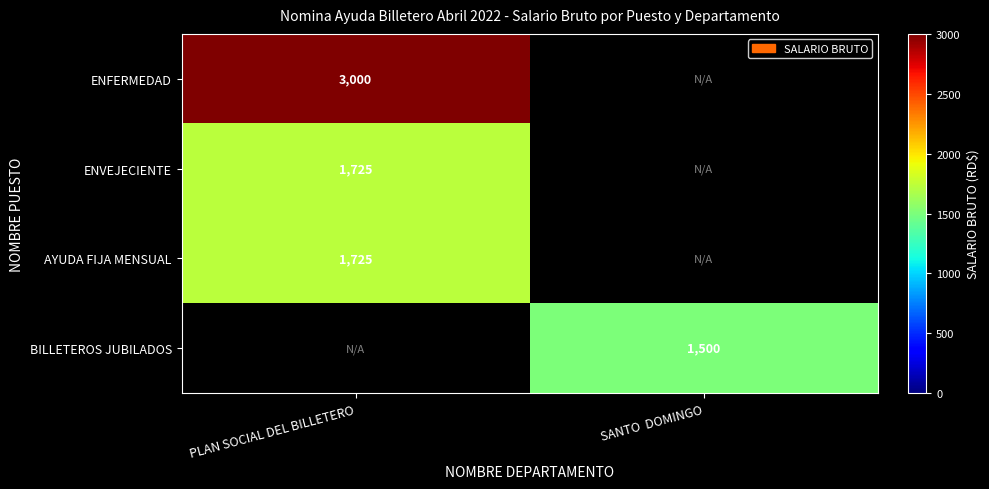

The ENVEJECIENTE series shows 1081 at PLAN SOCIAL DEL BILLETERO. True or false?

False